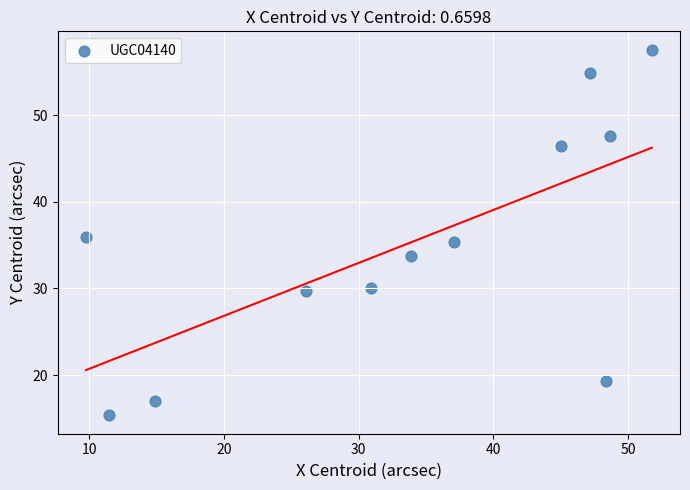

What is the range of Y values (max minus min)?

42.2